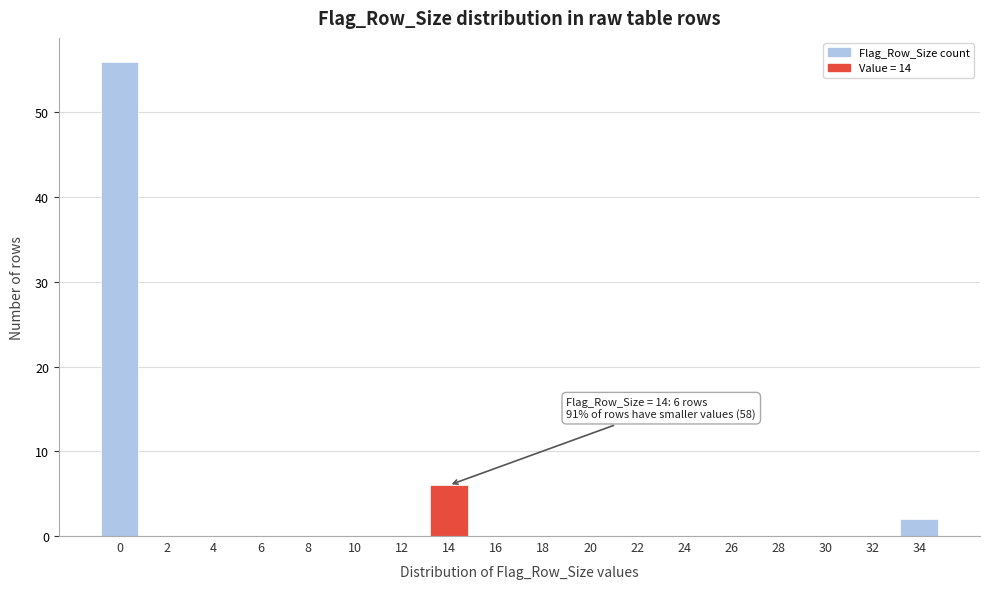

Reading right to left, transcribe all the data shown in this chart.

34=2	32=0	30=0	28=0	26=0	24=0	22=0	20=0	18=0	16=0	14=6	12=0	10=0	8=0	6=0	4=0	2=0	0=56